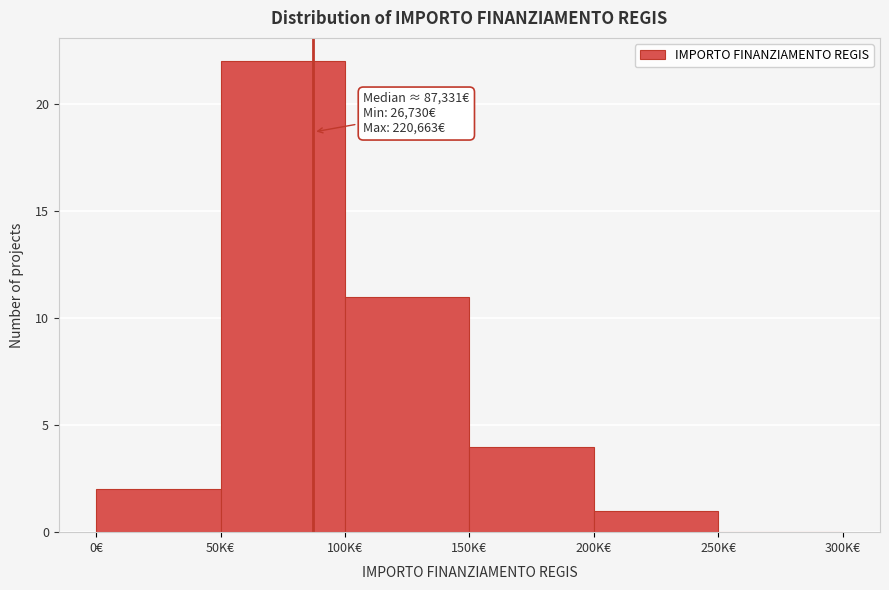

Reading right to left, list all the values displayed in this chart.

250K€=0	200K€=1	150K€=4	100K€=11	50K€=22	0€=2